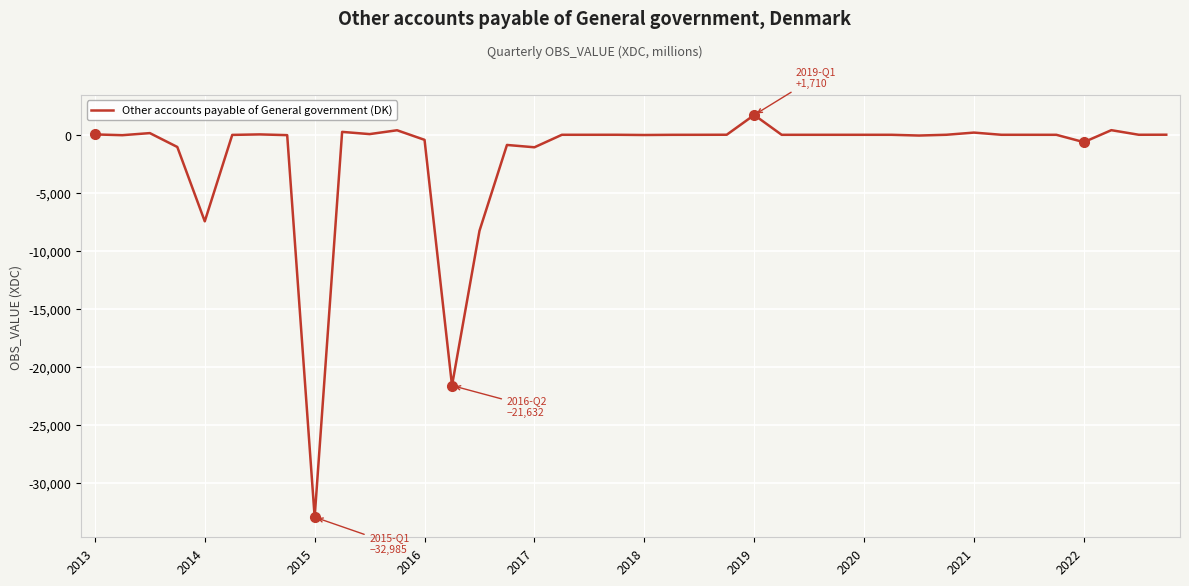

What is the maximum value shown in the chart?

1710